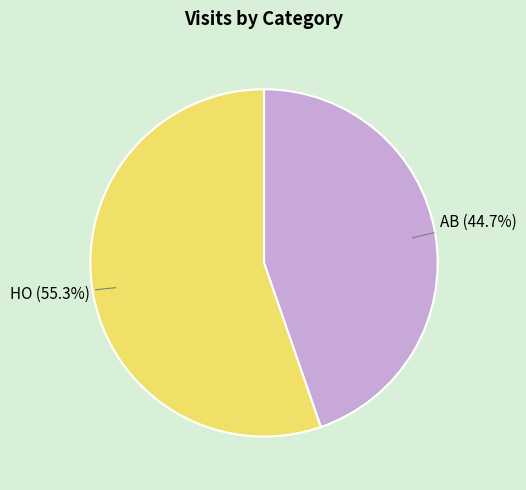

The AB slice represents 74% of the pie. True or false?

False